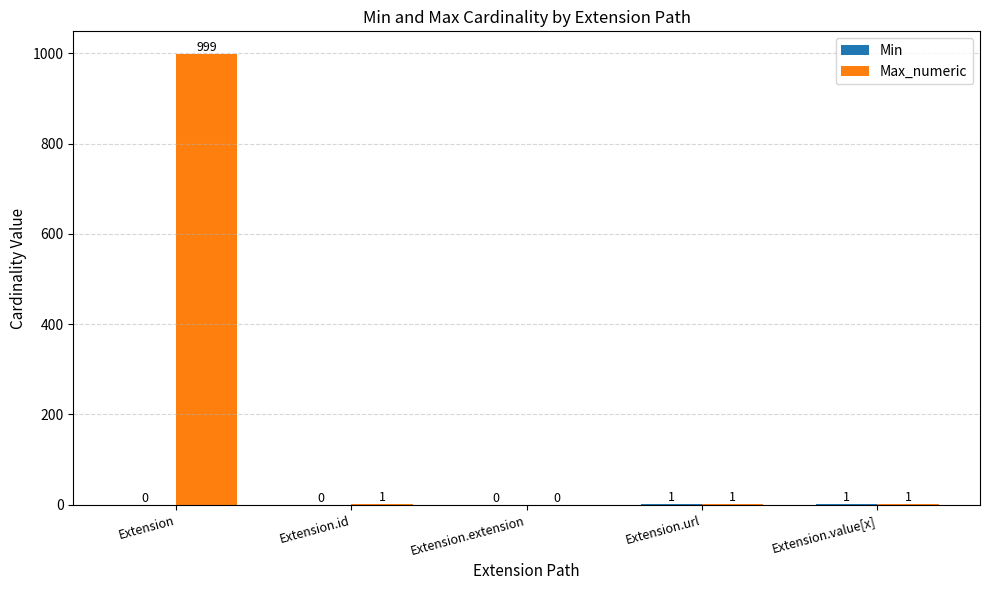

Which category has the highest value across all series?

Extension